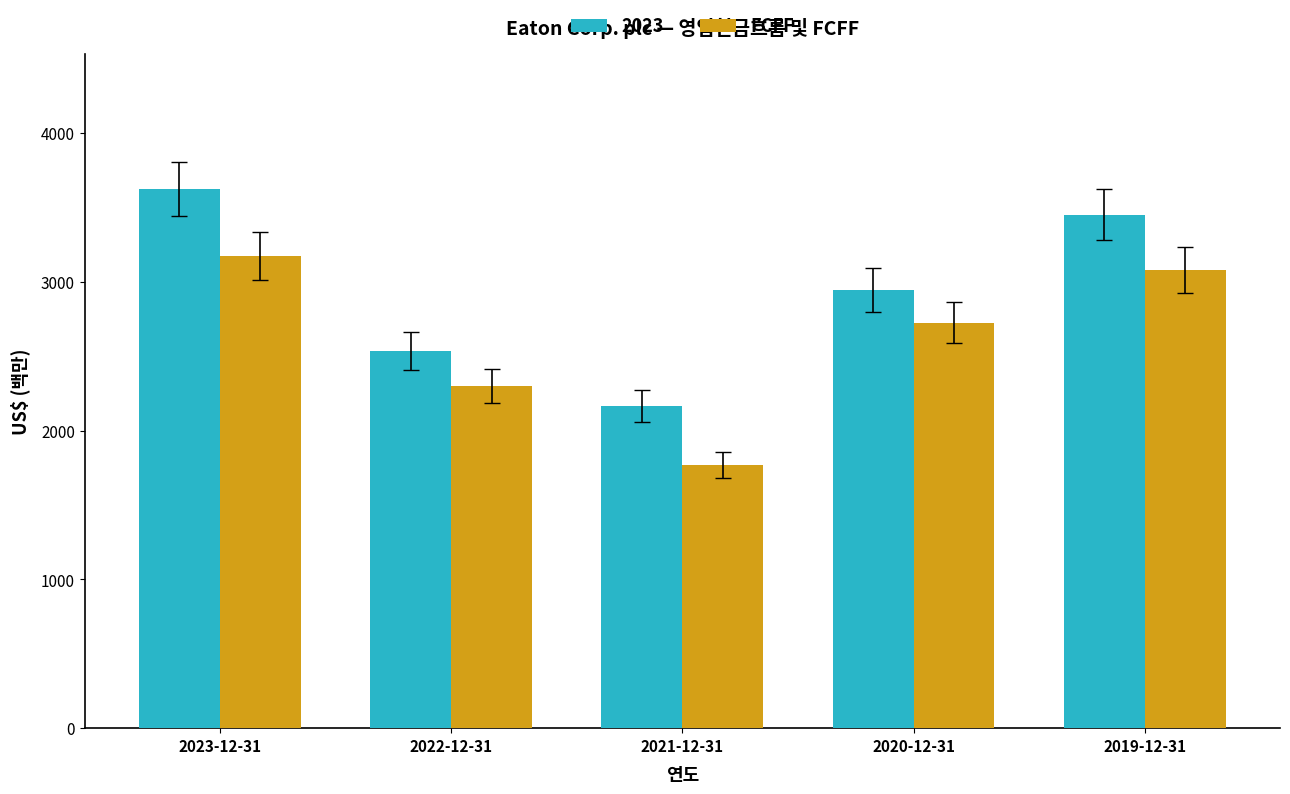

List the series in order of their overall mean, lowest first.

FCFF, 2023